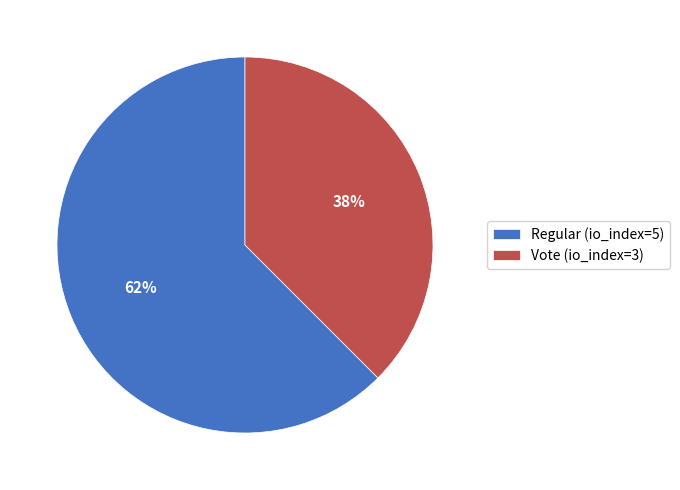

What is the ratio of the value at Vote (io_index=3) to the value at Regular (io_index=5)?

0.6